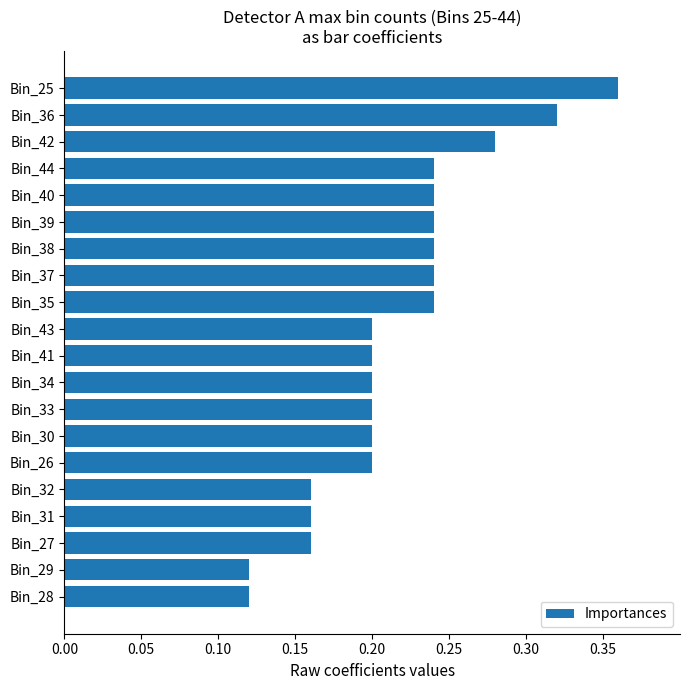

Between Bin_30 and Bin_28, which is larger?

Bin_30